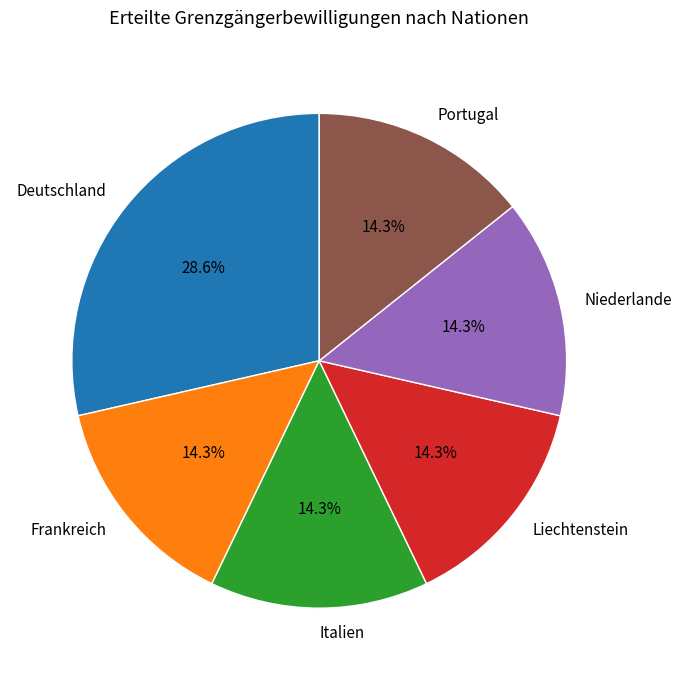

What is the largest slice in the pie chart?

Deutschland